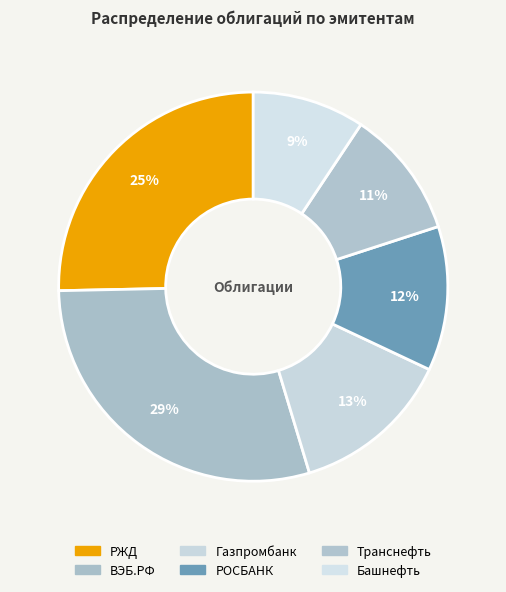

To the nearest percent, what is the combined percentage of Транснефть and Башнефть?

20%